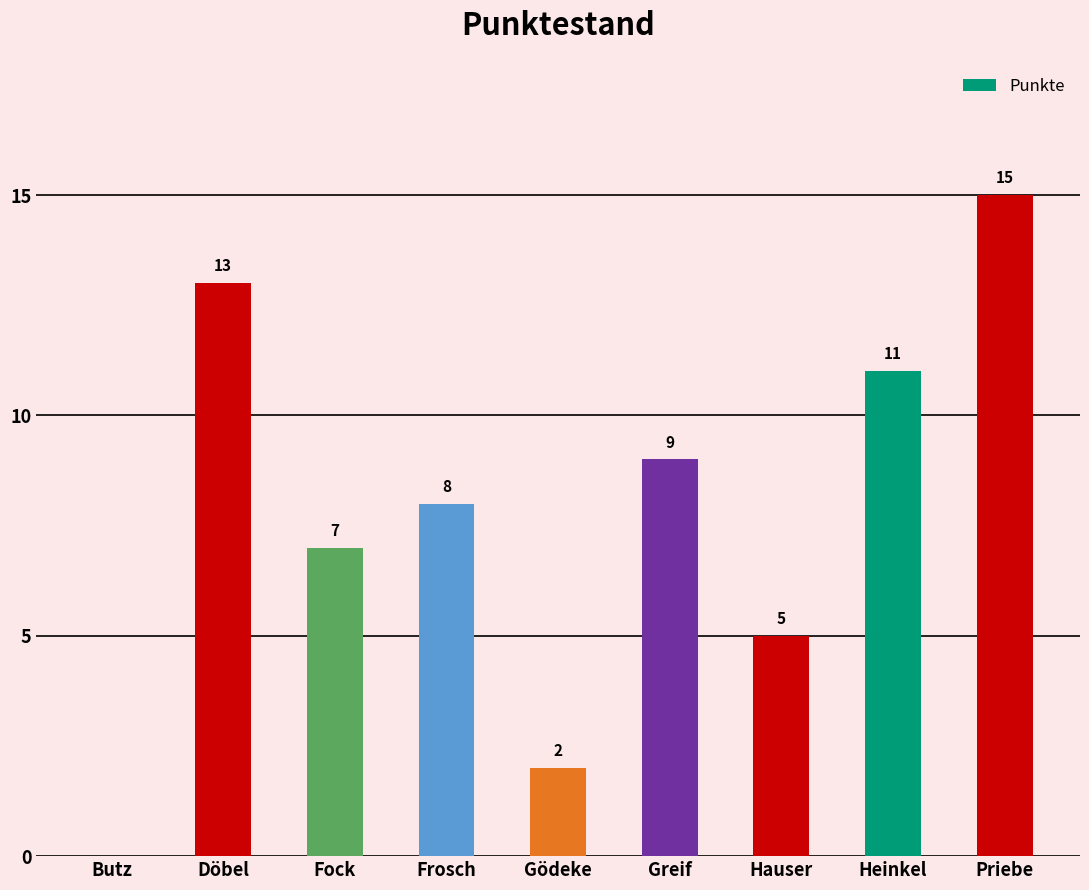

How many values are between 5 and 11?

5